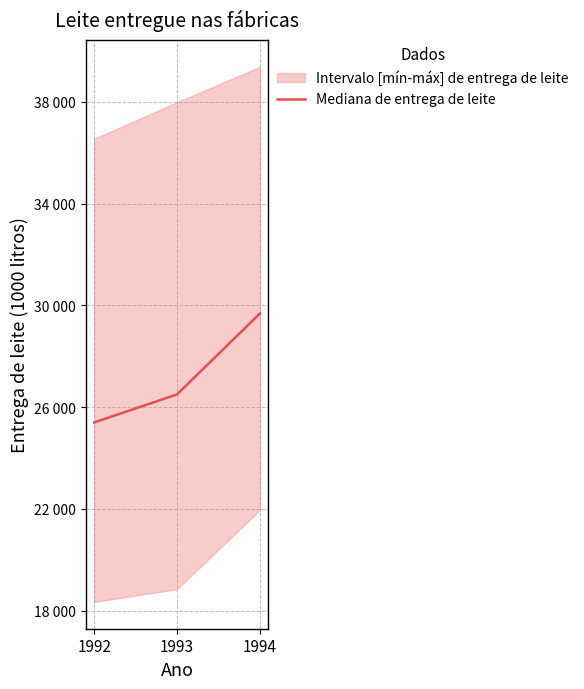

Rank the categories by value from lowest to highest.

1992, 1993, 1994